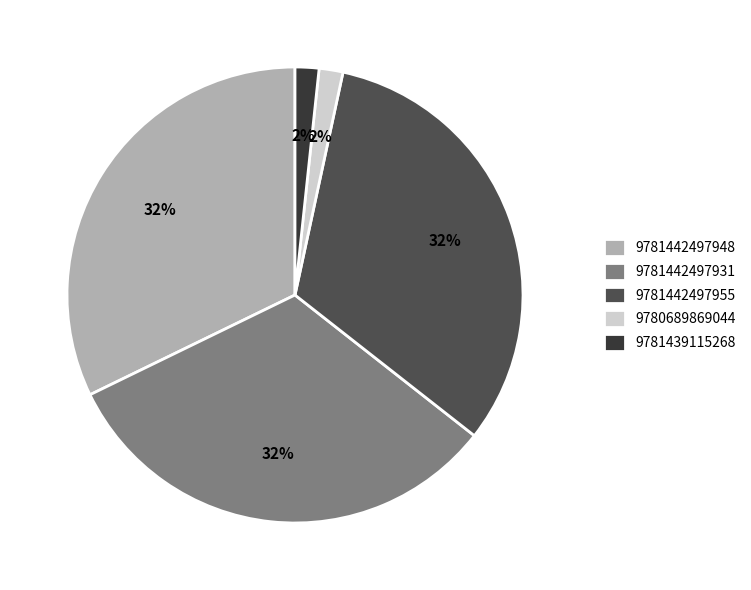

What percentage is the 9781442497948 slice, to the nearest percent?

32%